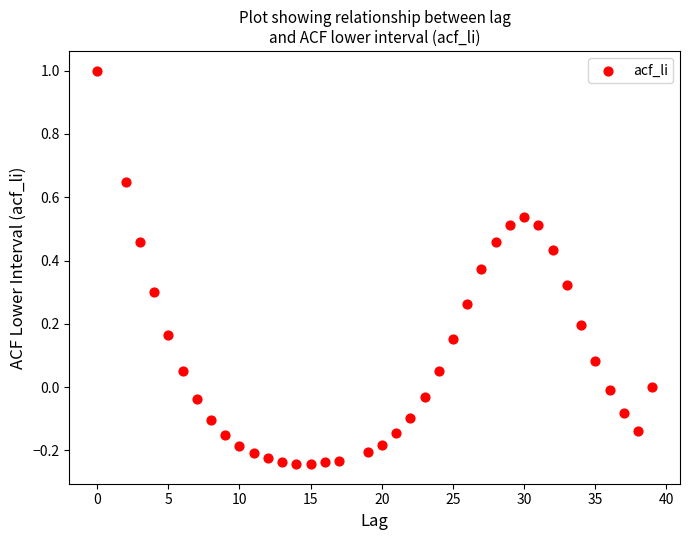

What is the range of X values (max minus min)?

39.0